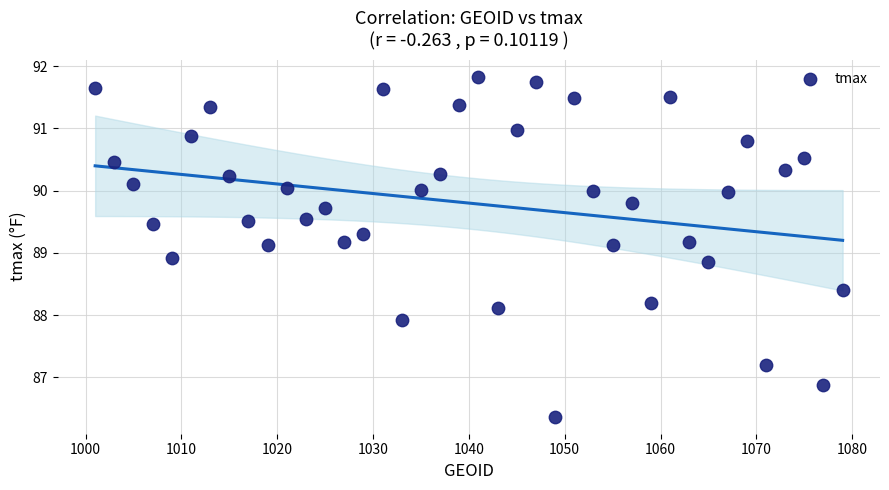

What is the range of Y values (max minus min)?

5.5